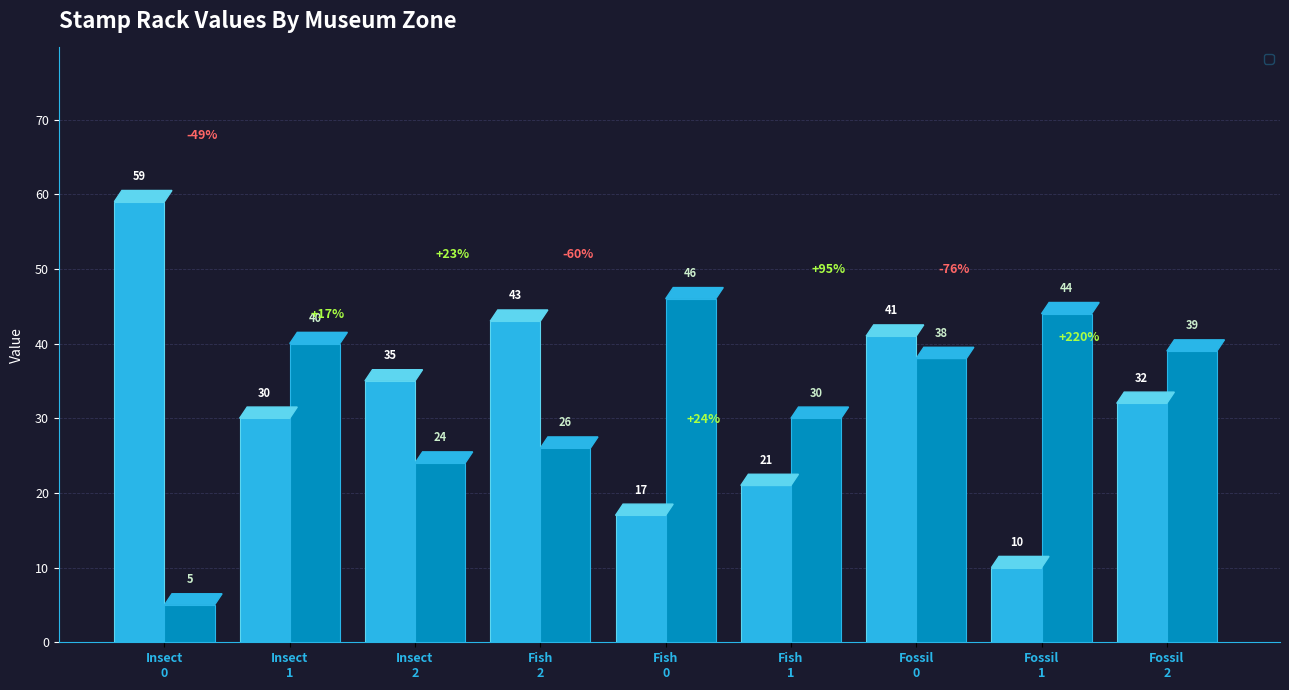

What is the value of the _98ff7f38 bar at the 7th from the left?

41